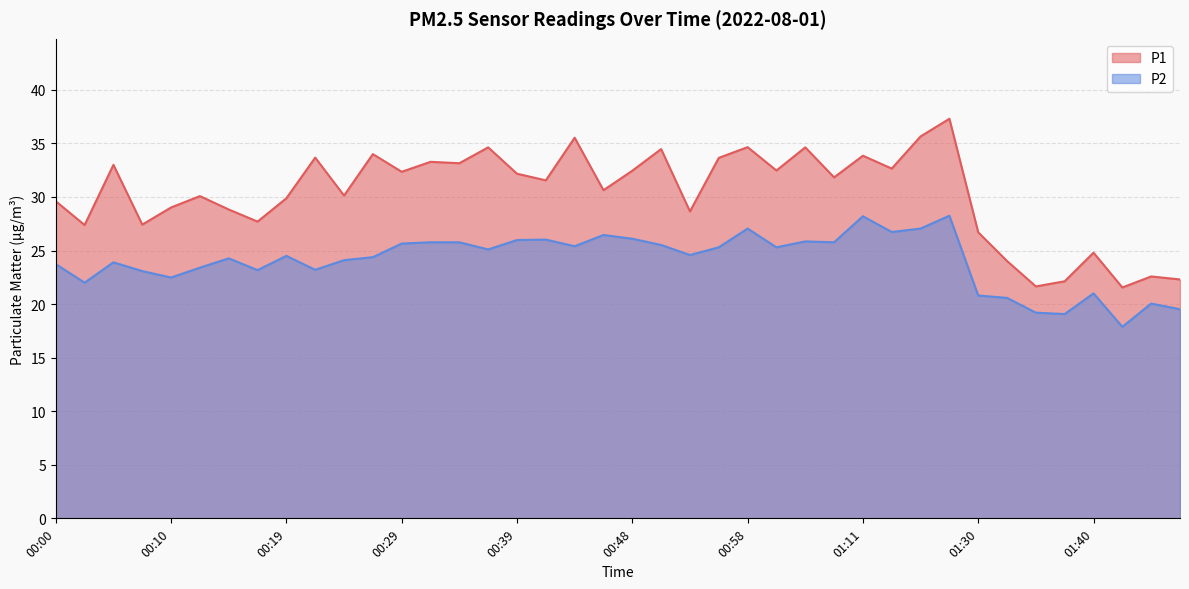

Where is the first local maximum for P1?

00:05